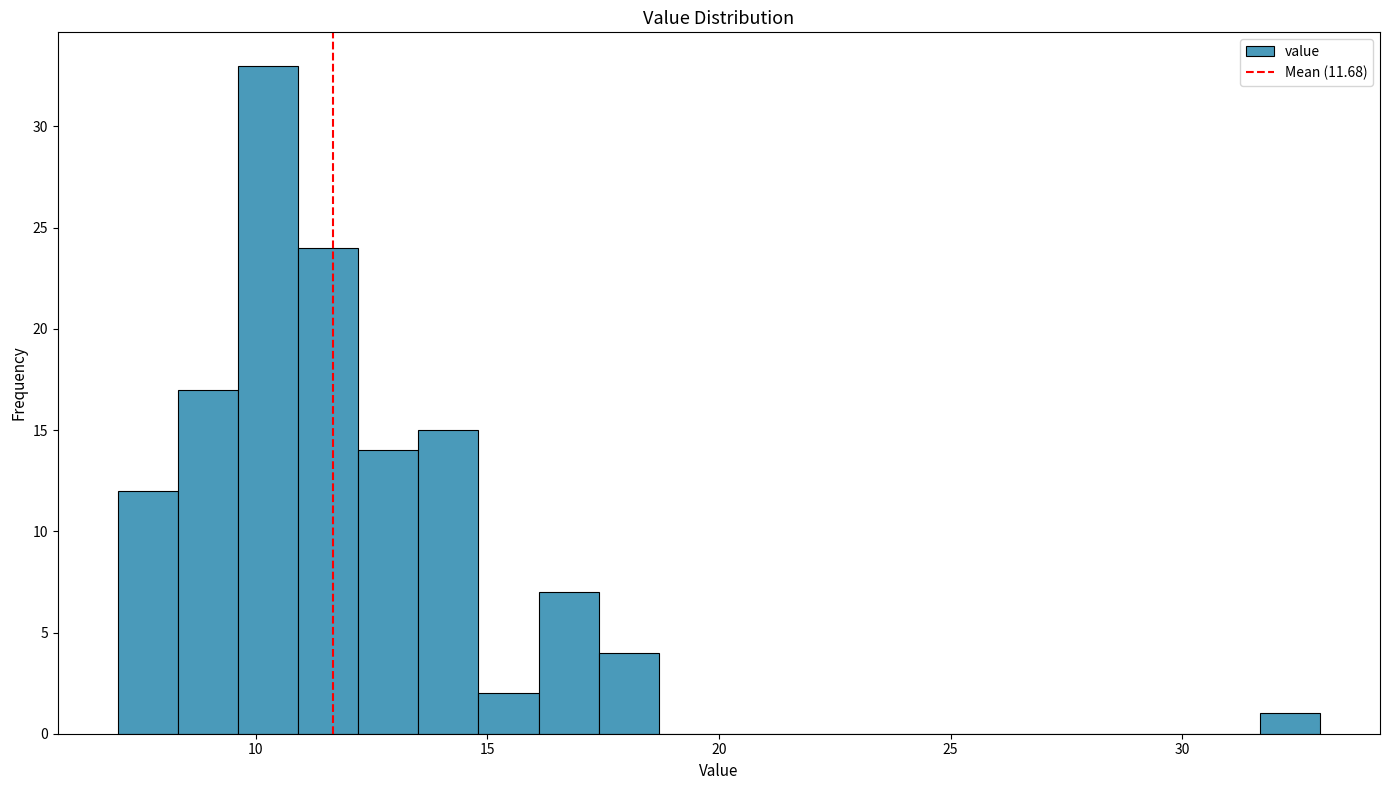

Around what value on the x-axis is the tallest bar? Give the approximate position of its centre, as read against the axis.

10.5